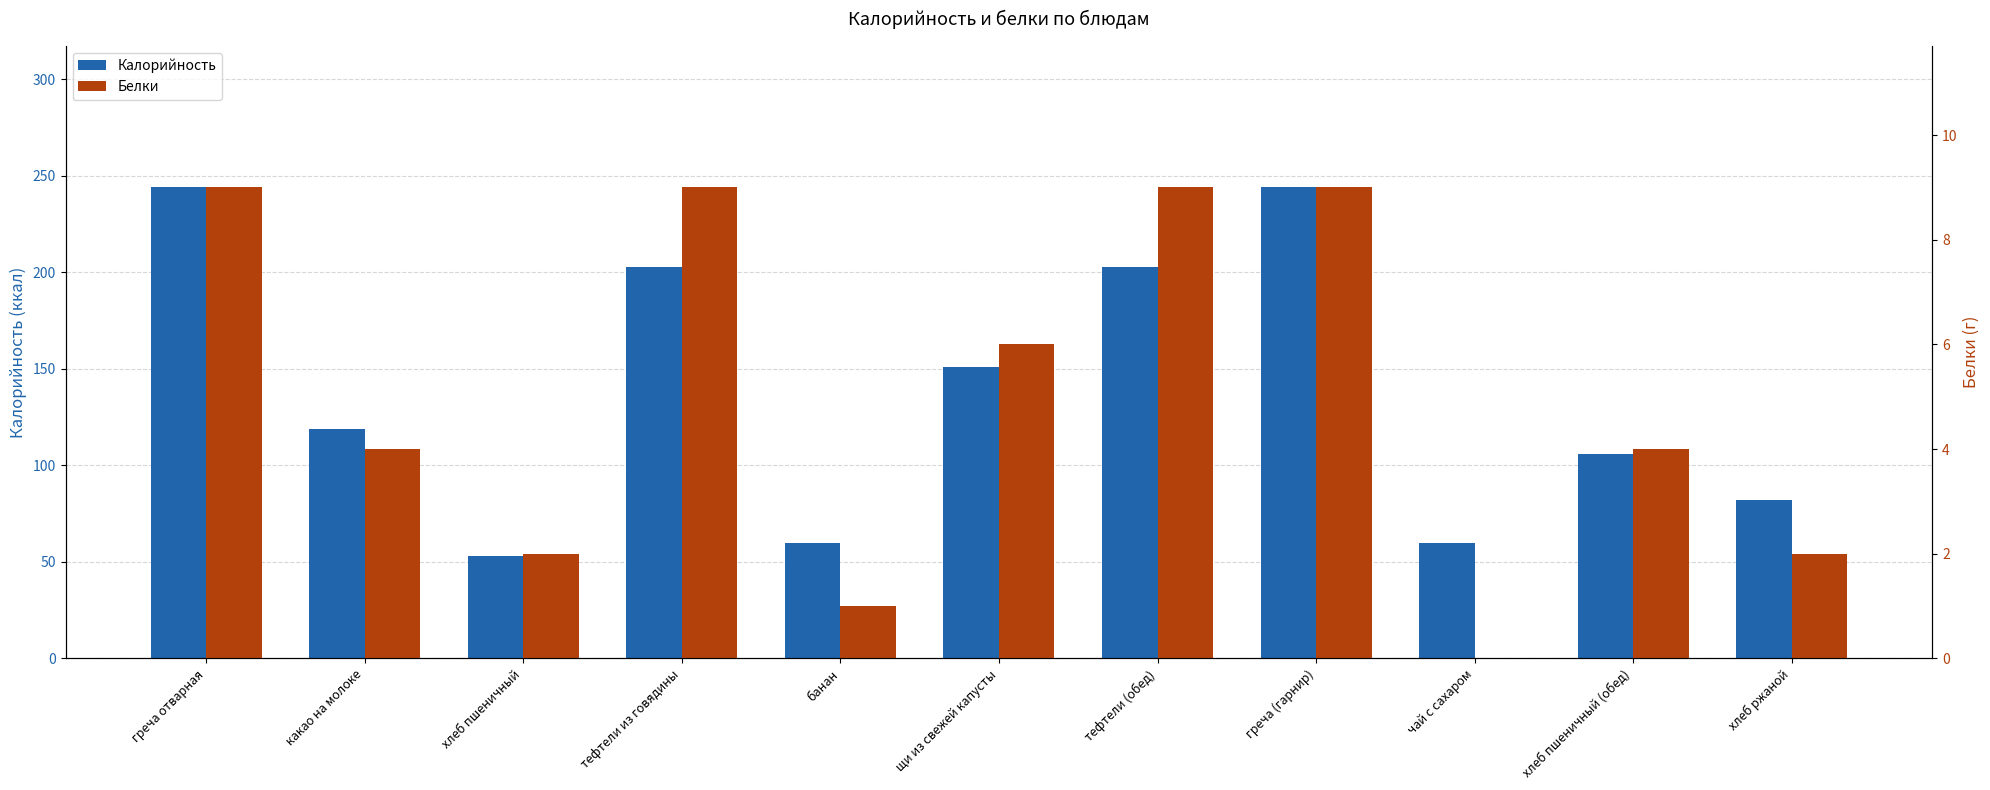

The Калорийность series shows 49 at какао на молоке. True or false?

False